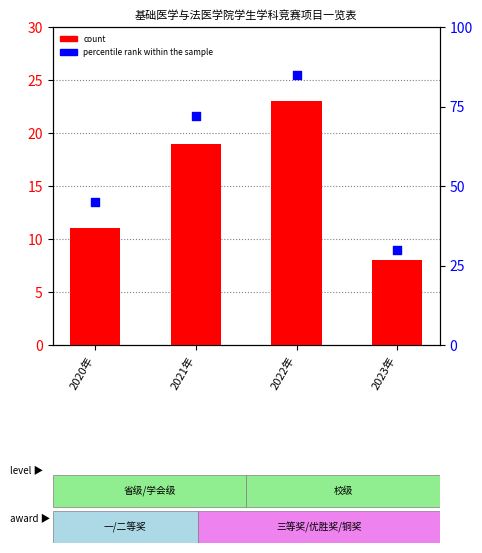

At how many categories does at least one series exceed 80?

1